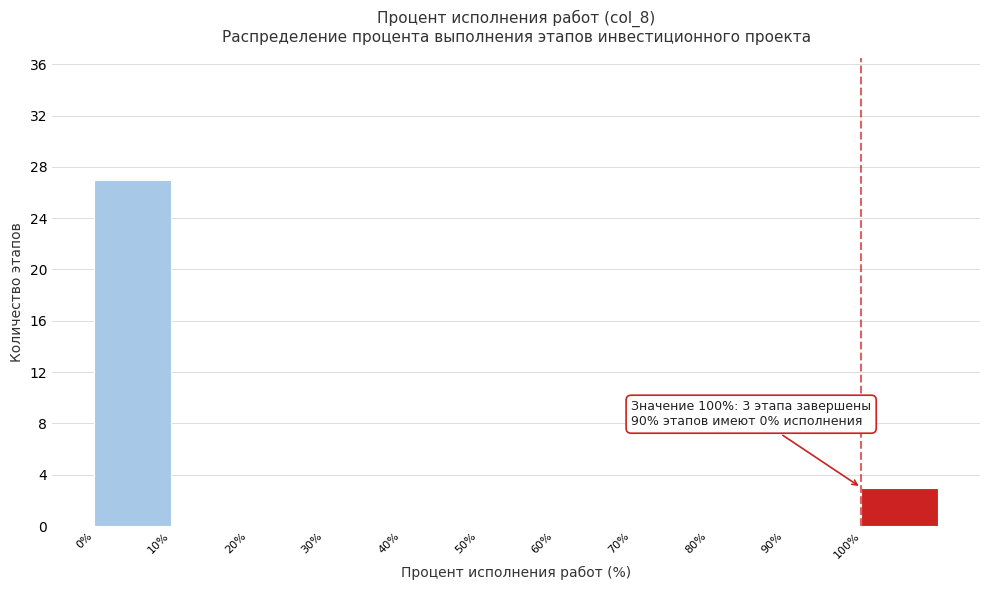

Over which range of the x-axis is the bar tallest?

0 to 10